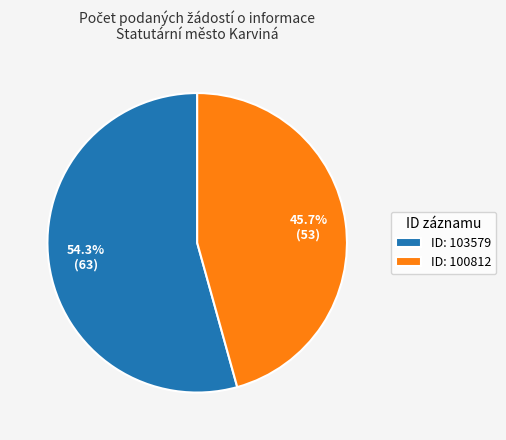

Which slice is the largest?

ID: 103579